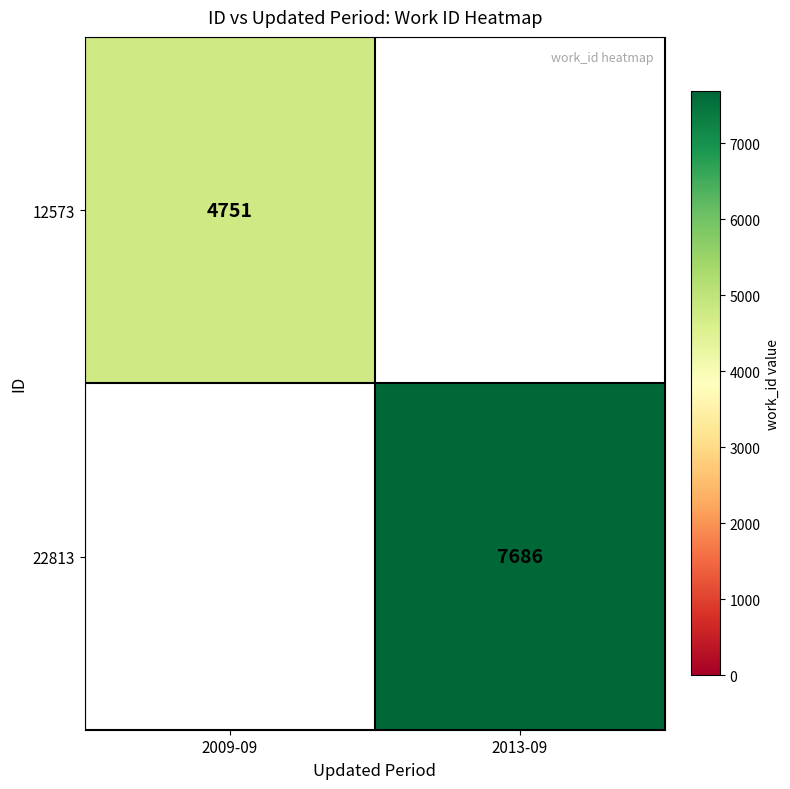

Is the value of 22813 at 2013-09 greater than the value of 12573 at 2009-09?

Yes